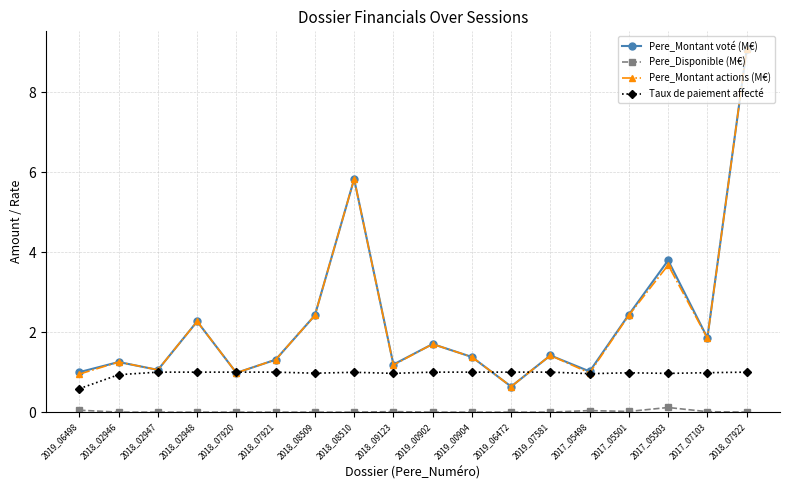

How many lines are shown in the chart?

4